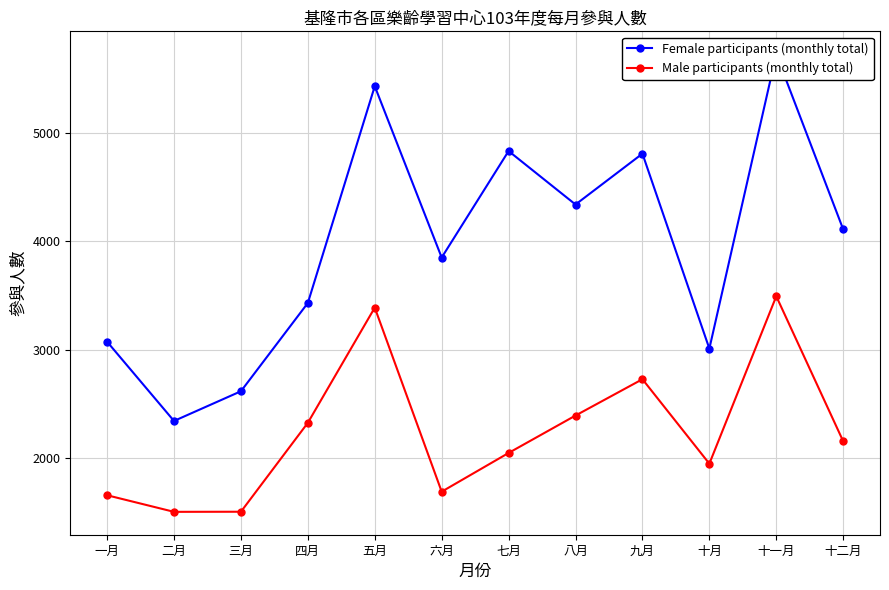

List the series in order of their peak value, highest first.

Female participants (monthly total), Male participants (monthly total)